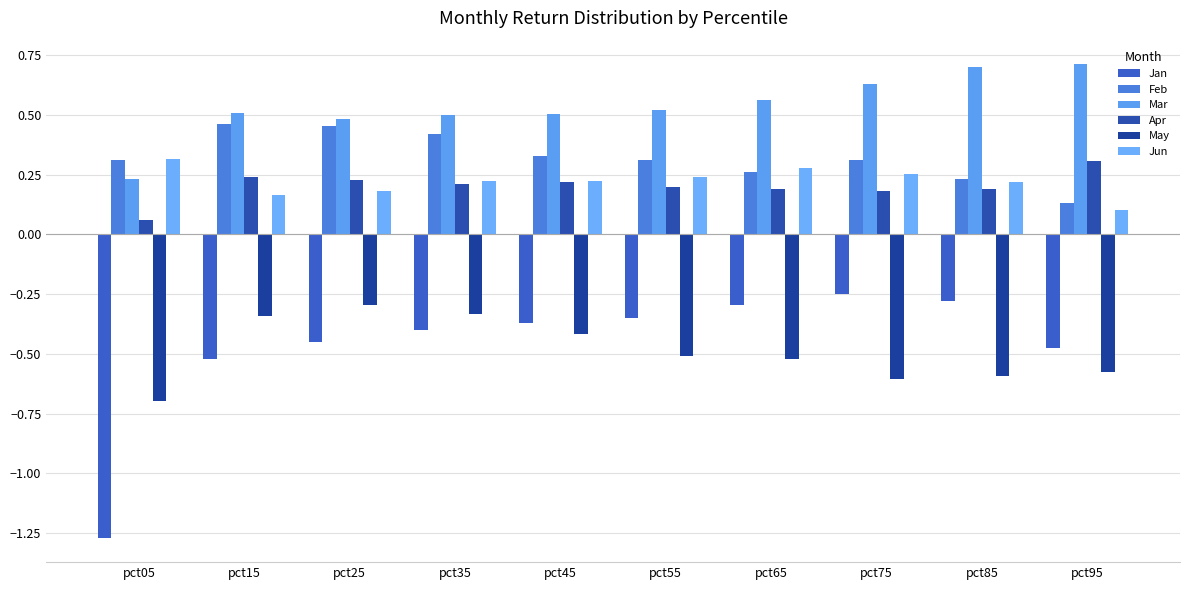

What is the spread (max minus min) of values at pct95?

1.3